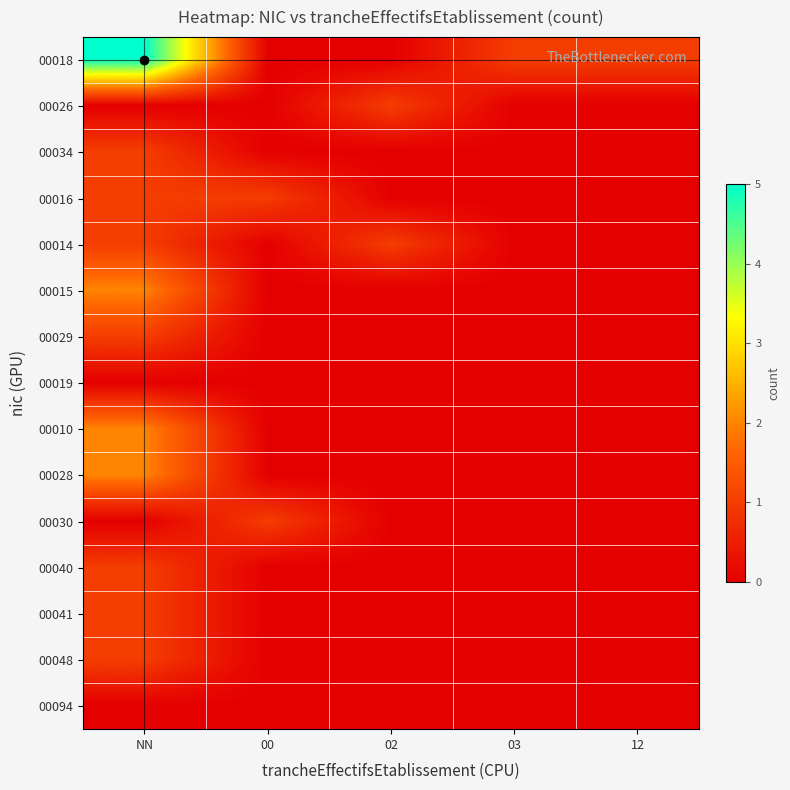

Which series has the largest total across all categories?

00018